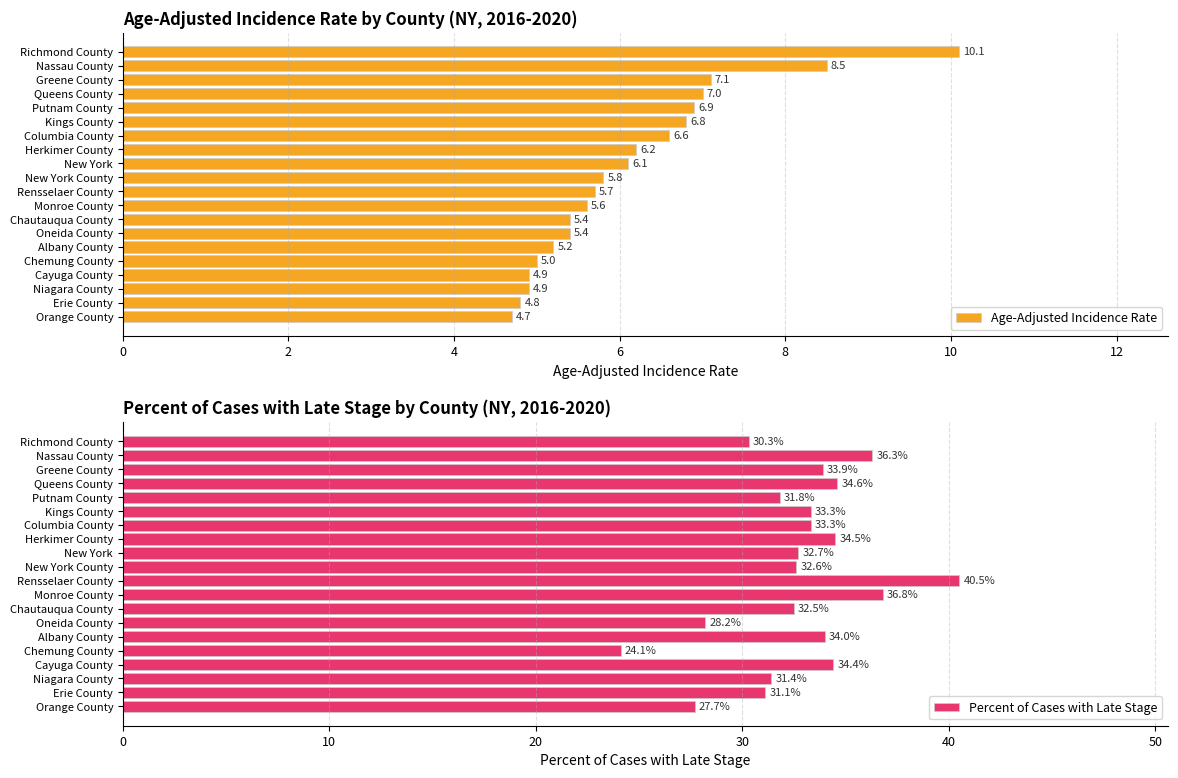

What is the greatest value displayed?

40.5